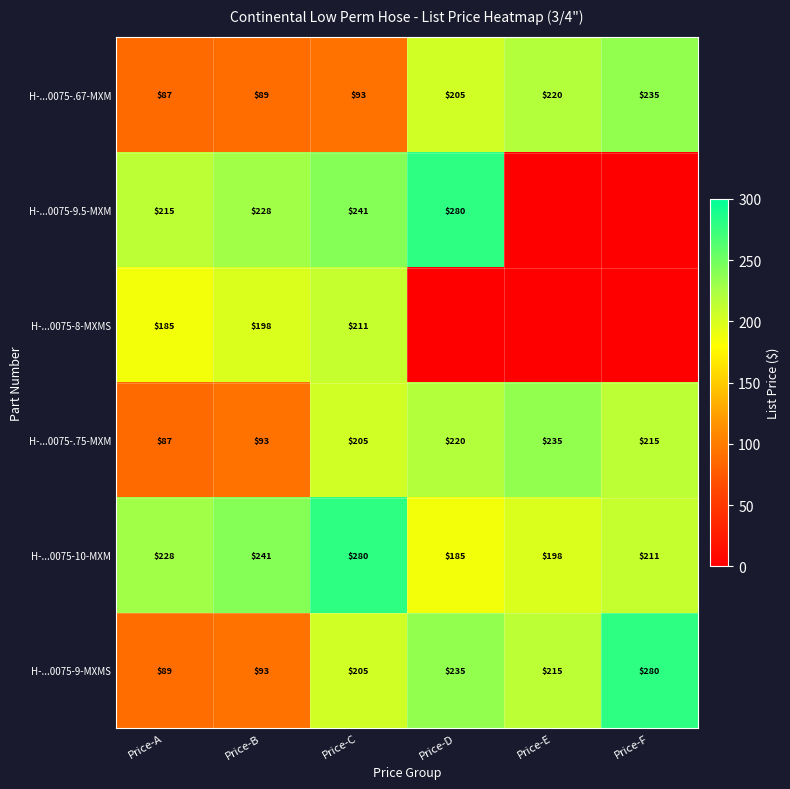

Where does the H-...0075-9-MXMS series first go above 215?

Price-D